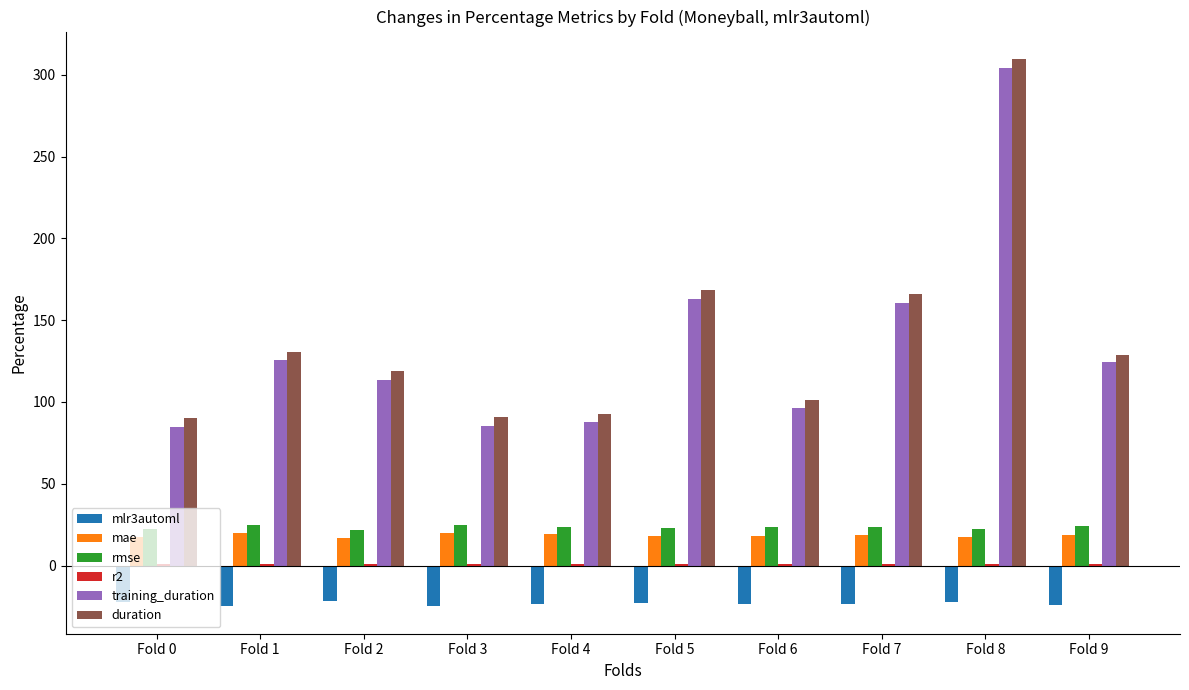

Is the value of training_duration at Fold 4 greater than the value of duration at Fold 2?

No